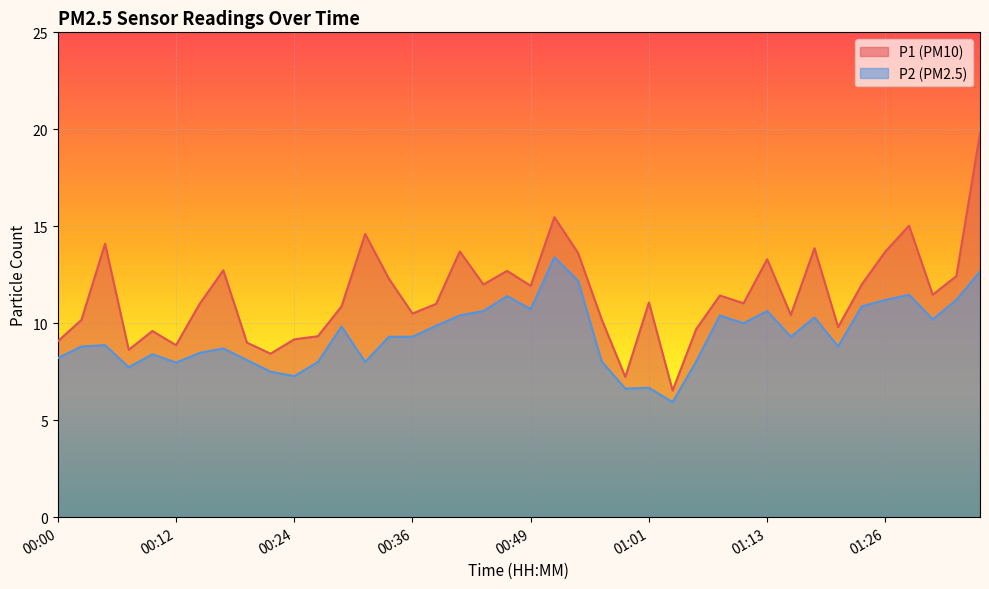

Which series has the largest total across all categories?

P1